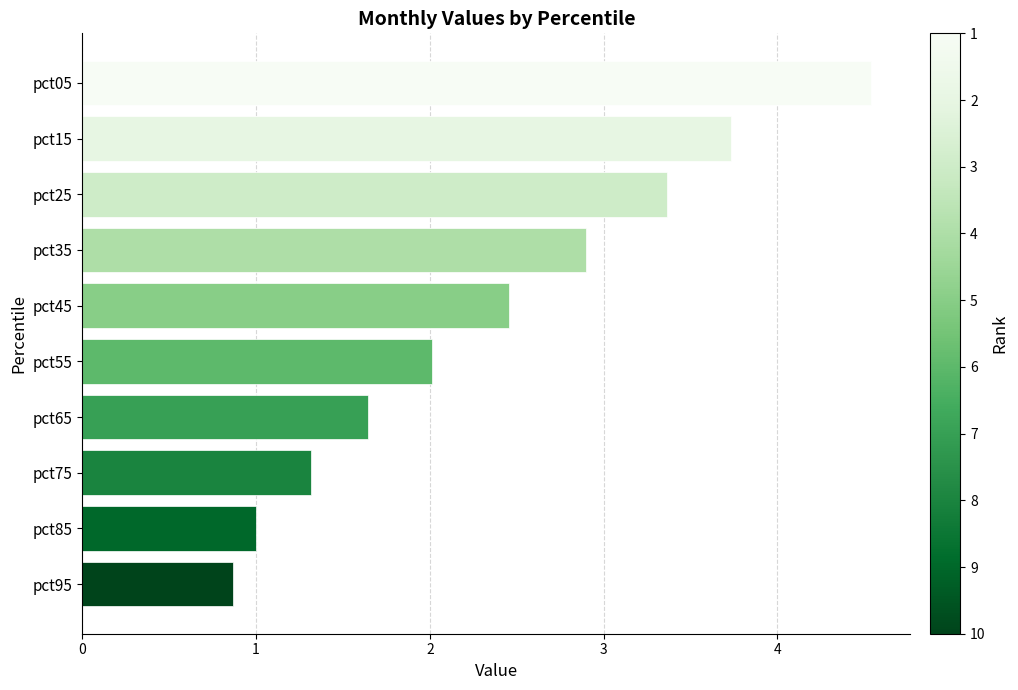

How many series are shown in this chart?

1